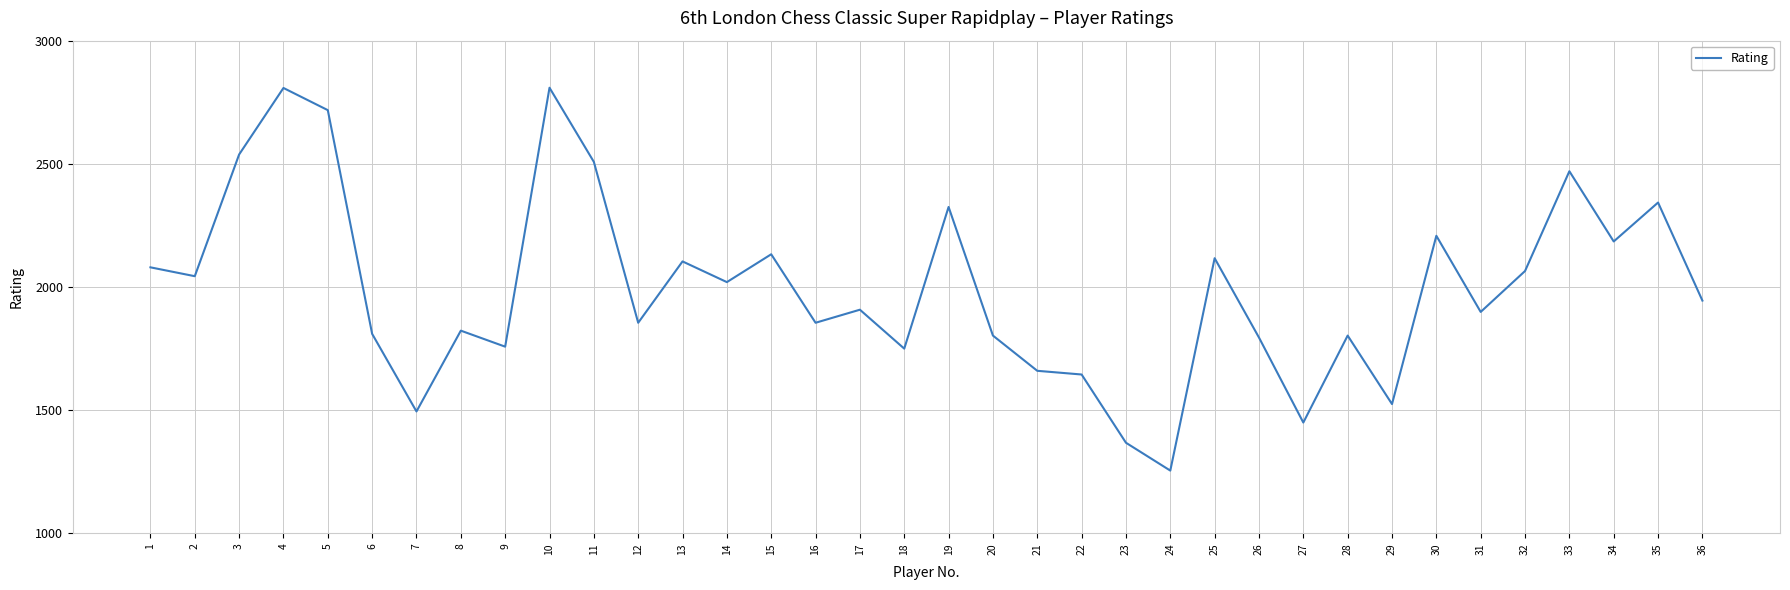

What is the difference between the values at 17 and 21?

248